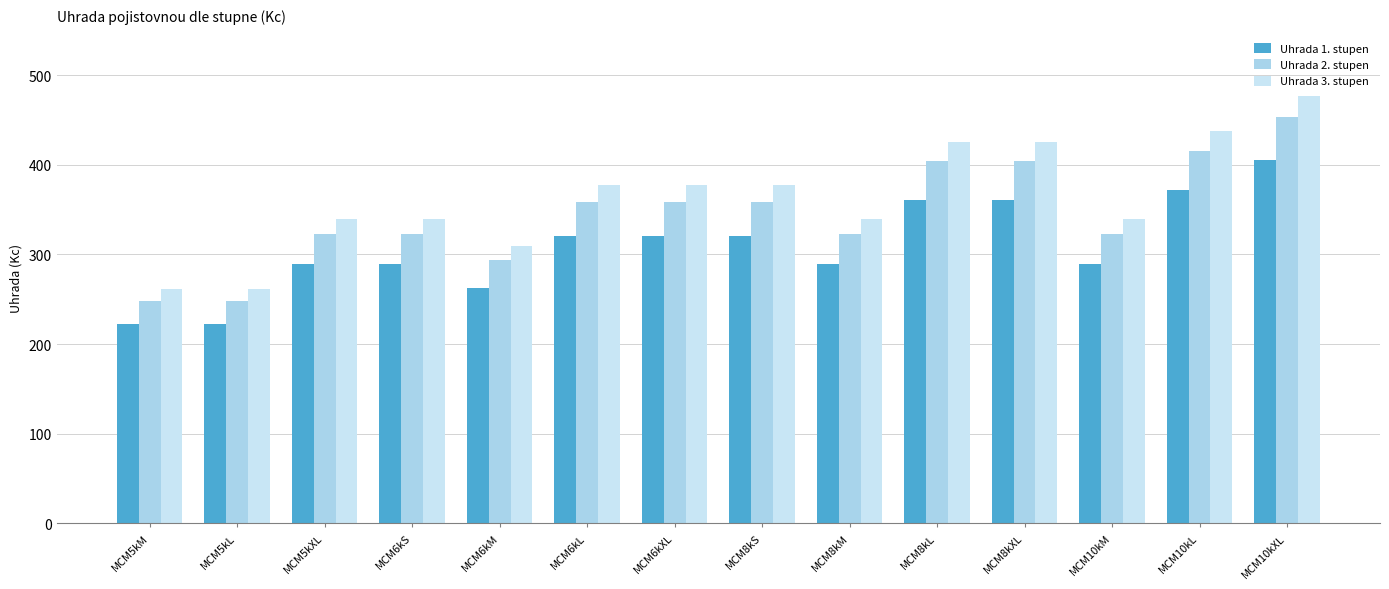

Reading right to left, list all the values displayed in this chart.

Uhrada 1. stupen: MCM10kXL=405.2	MCM10kL=372.1	MCM10kM=288.9	MCM8kXL=361.2	MCM8kL=361.2	MCM8kM=288.9	MCM8kS=321.0	MCM6kXL=321.0	MCM6kL=321.0	MCM6kM=262.7	MCM6kS=288.9	MCM5kXL=288.9	MCM5kL=222.3	MCM5kM=222.3
Uhrada 2. stupen: MCM10kXL=452.8	MCM10kL=415.9	MCM10kM=322.9	MCM8kXL=403.7	MCM8kL=403.7	MCM8kM=322.9	MCM8kS=358.8	MCM6kXL=358.8	MCM6kL=358.8	MCM6kM=293.6	MCM6kS=322.9	MCM5kXL=322.9	MCM5kL=248.4	MCM5kM=248.4
Uhrada 3. stupen: MCM10kXL=476.7	MCM10kL=437.8	MCM10kM=339.9	MCM8kXL=424.9	MCM8kL=424.9	MCM8kM=339.9	MCM8kS=377.7	MCM6kXL=377.7	MCM6kL=377.7	MCM6kM=309.0	MCM6kS=339.9	MCM5kXL=339.9	MCM5kL=261.5	MCM5kM=261.5